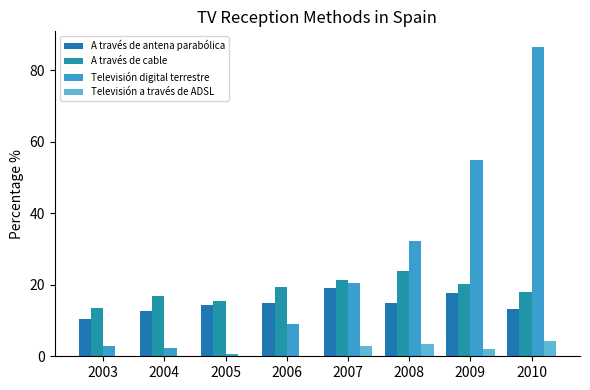

How many data points in A través de cable are above 19?

4